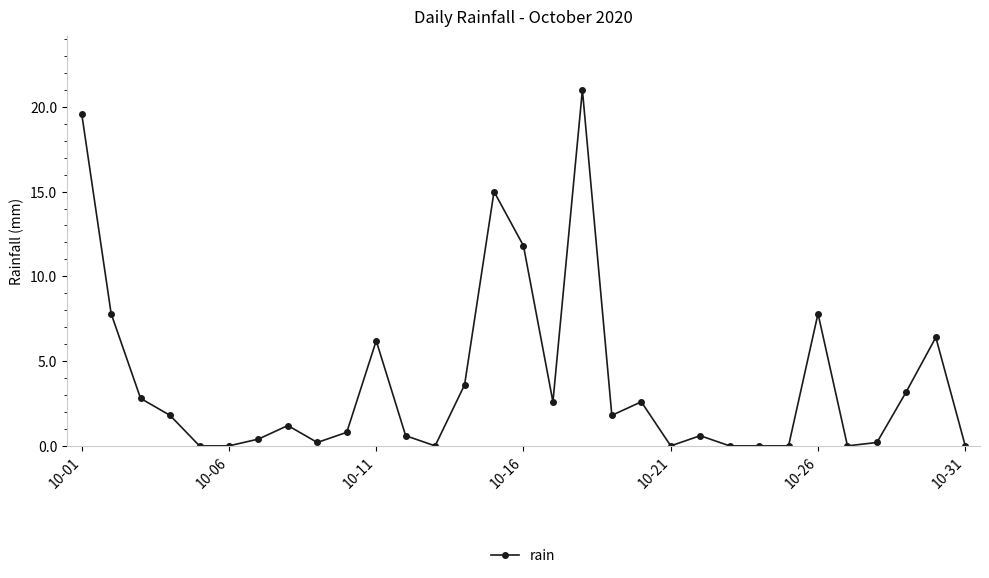

What is the average value?

3.8